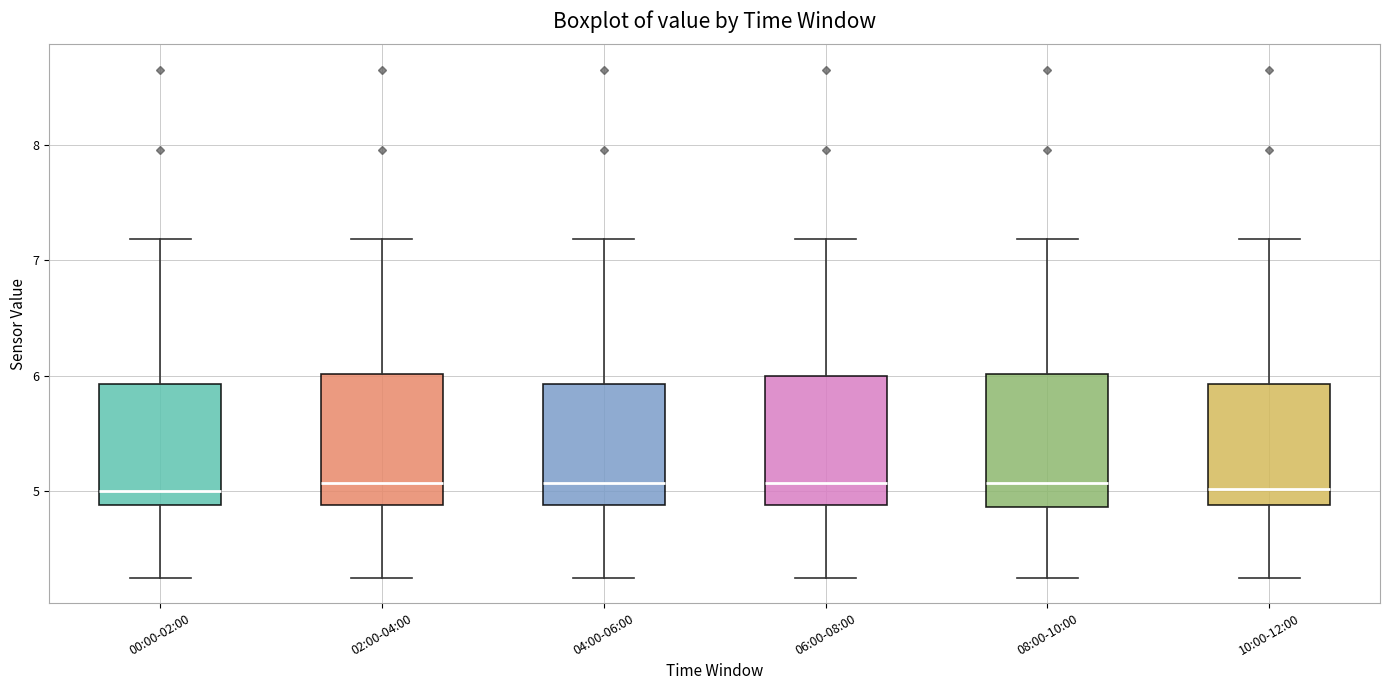

Reading left to right, transcribe this box plot: for each box, give where its median line is, the range the box spans, and where its two whiskers end, as read against the y-axis. The values are not printed on the chart, so give them approximately, as read against the axis.

00:00-02:00: median 5.0, box 4.9 to 5.9, whiskers 4.3 to 7.2
02:00-04:00: median 5.1, box 4.9 to 6.0, whiskers 4.3 to 7.2
04:00-06:00: median 5.1, box 4.9 to 5.9, whiskers 4.3 to 7.2
06:00-08:00: median 5.1, box 4.9 to 6.0, whiskers 4.3 to 7.2
08:00-10:00: median 5.1, box 4.9 to 6.0, whiskers 4.3 to 7.2
10:00-12:00: median 5.0, box 4.9 to 5.9, whiskers 4.3 to 7.2